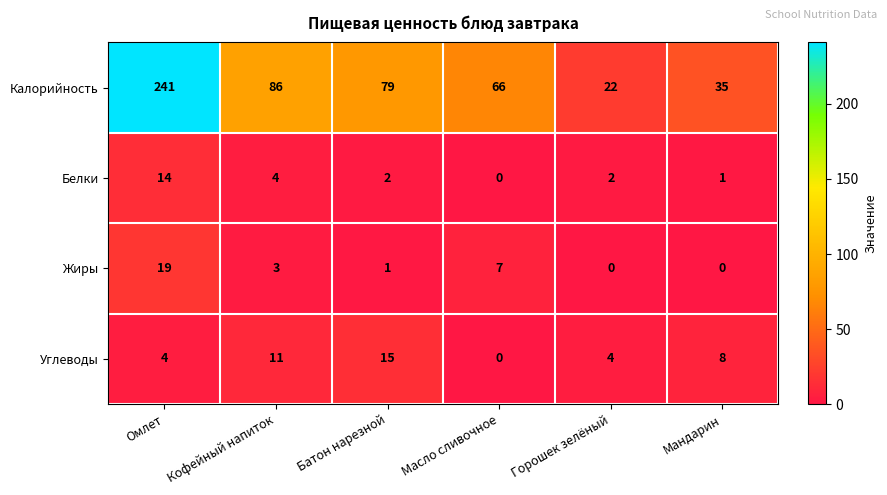

What is the total value across all series at Горошек зелёный?

28